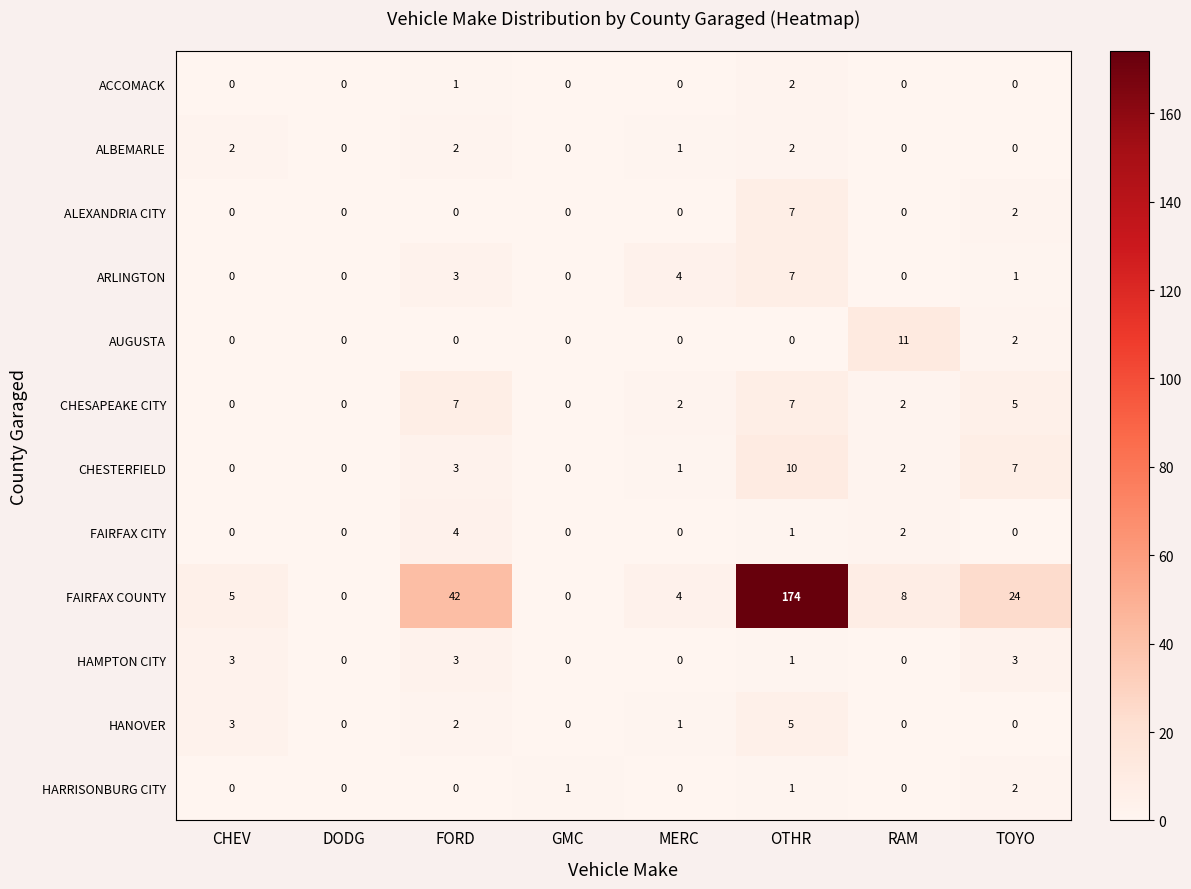

The HANOVER series shows 1 at CHEV. True or false?

False